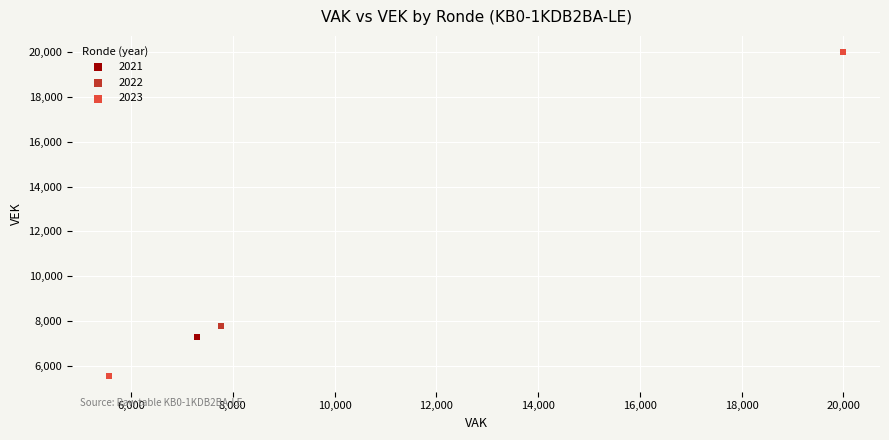

Which series contains the lowest Y value?

2023